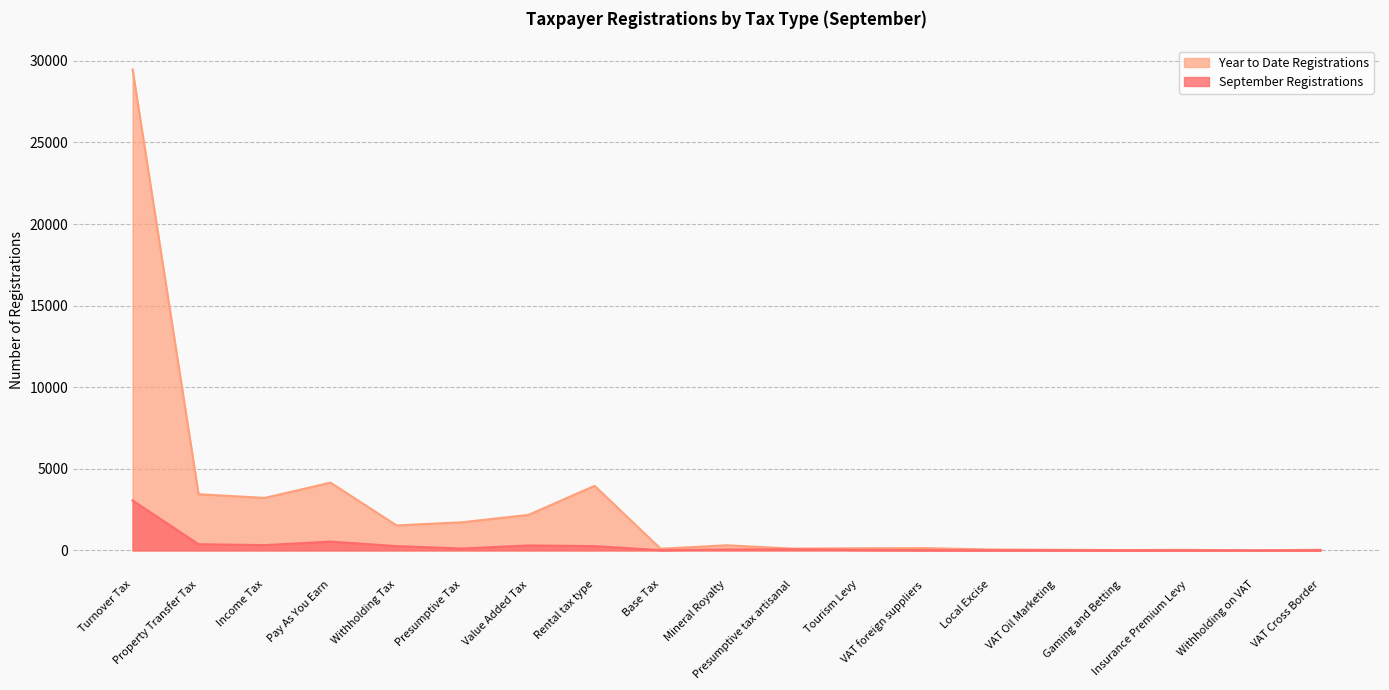

Which label corresponds to the largest value in the chart?

Turnover Tax